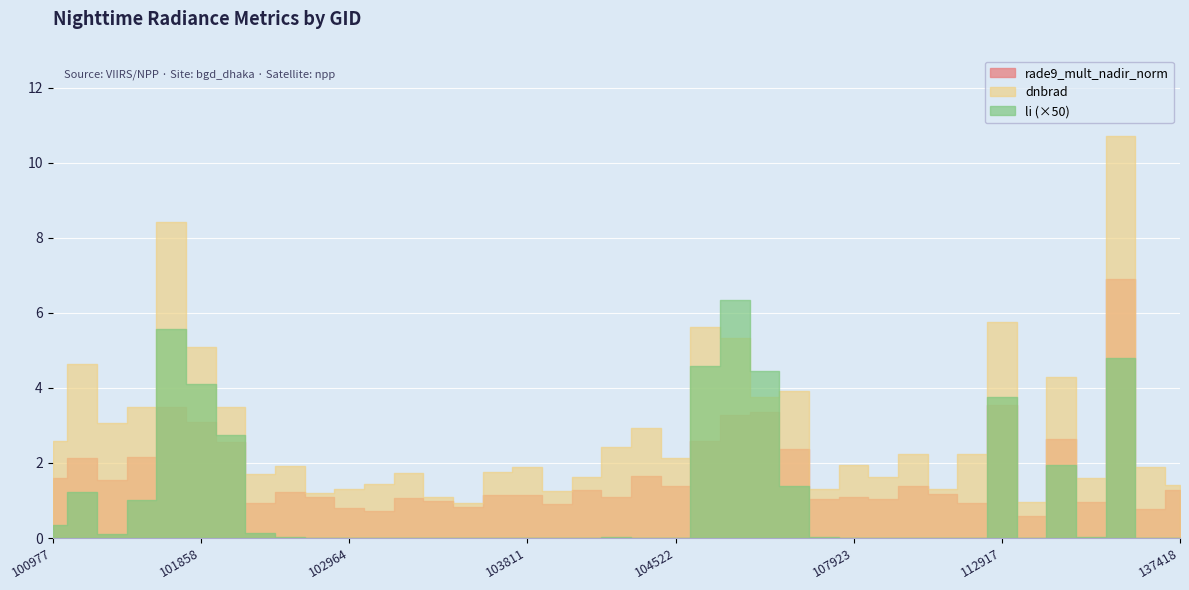

Between 100977 and 137418, which series saw the biggest shift?

dnbrad